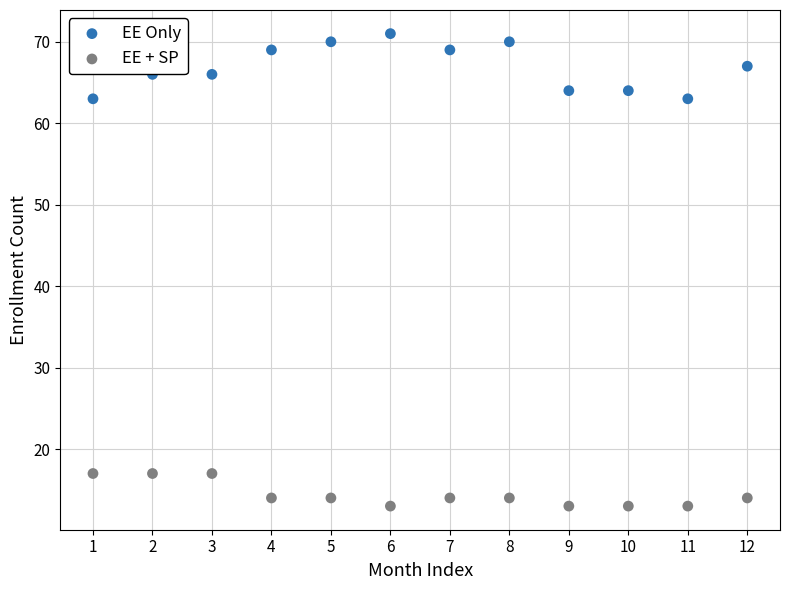

Which series reaches the minimum Y coordinate?

EE + SP